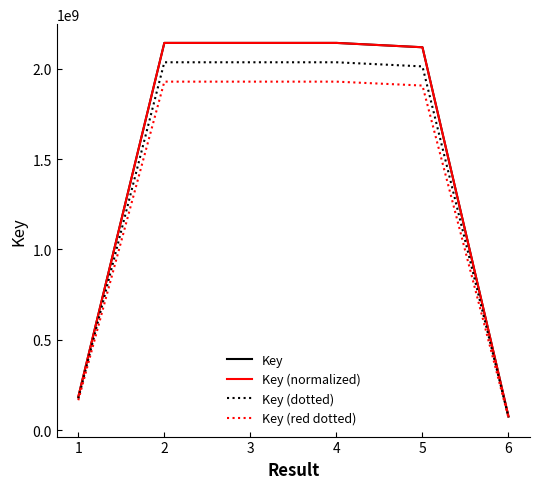

Between 2 and 3, which series saw the biggest shift?

Key